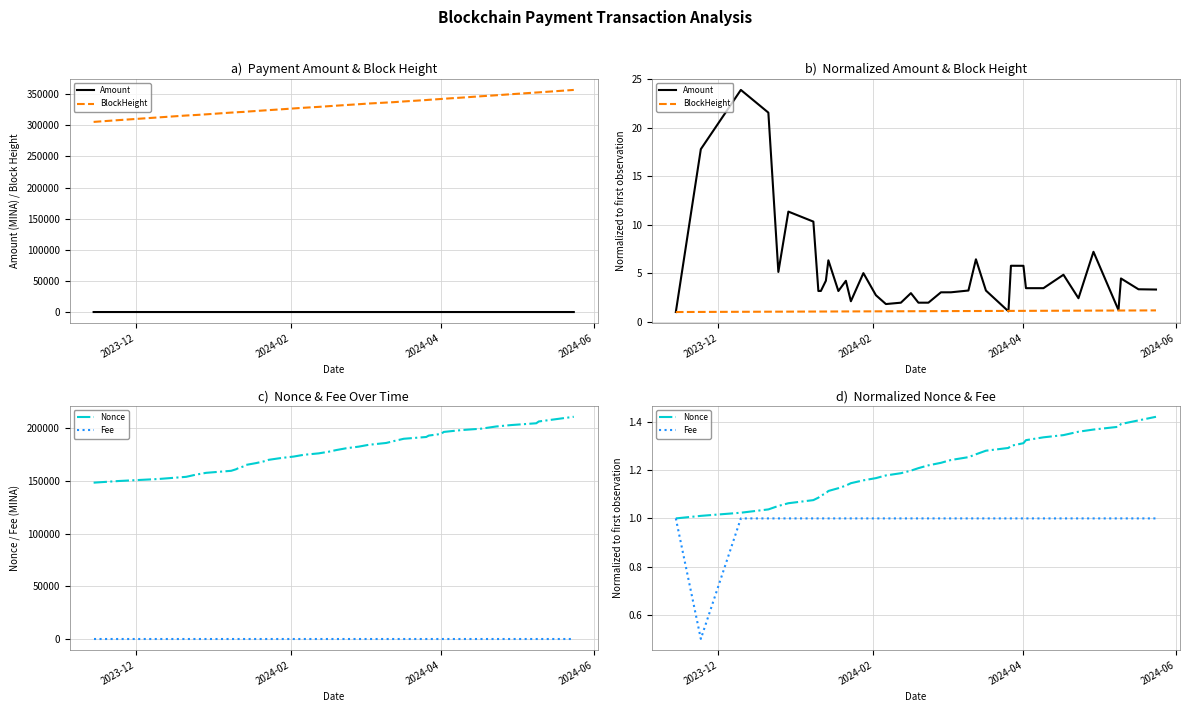

What is the difference between the second highest and minimum values in the BlockHeight series?

0.2